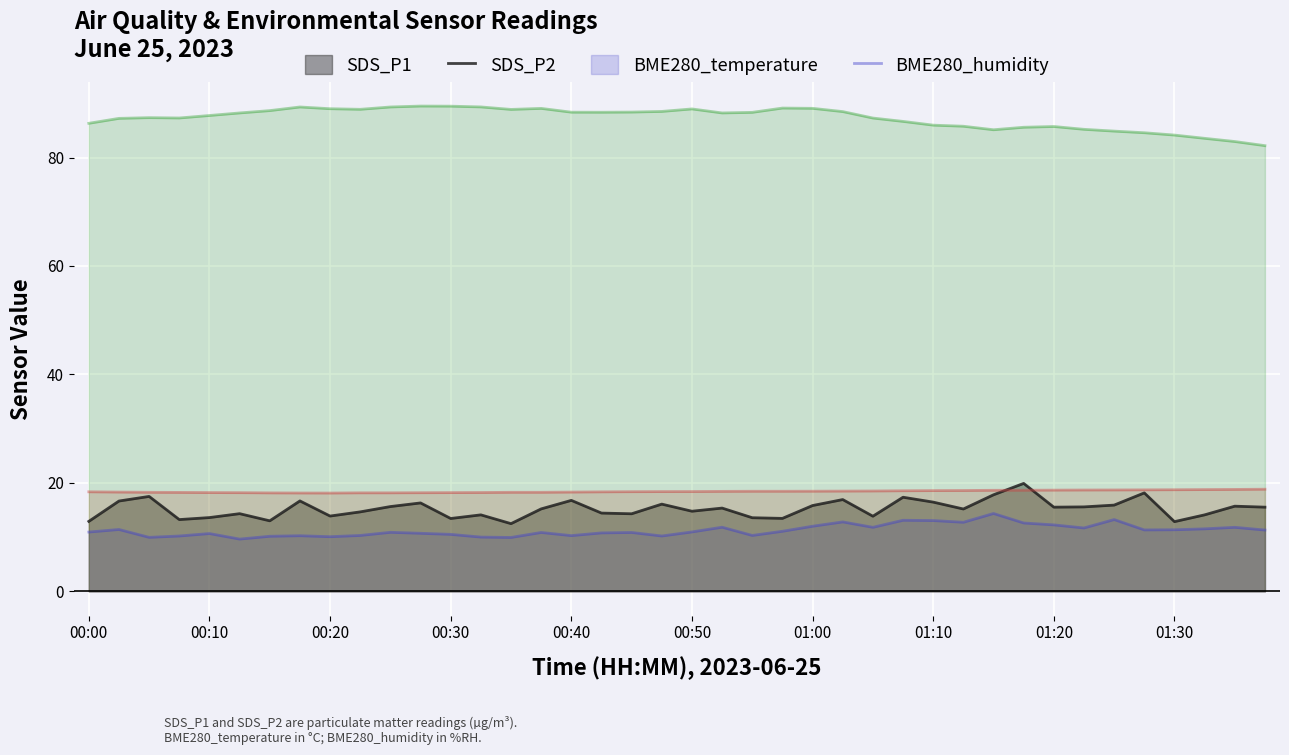

What is the average value of the SDS_P2 series?

11.2